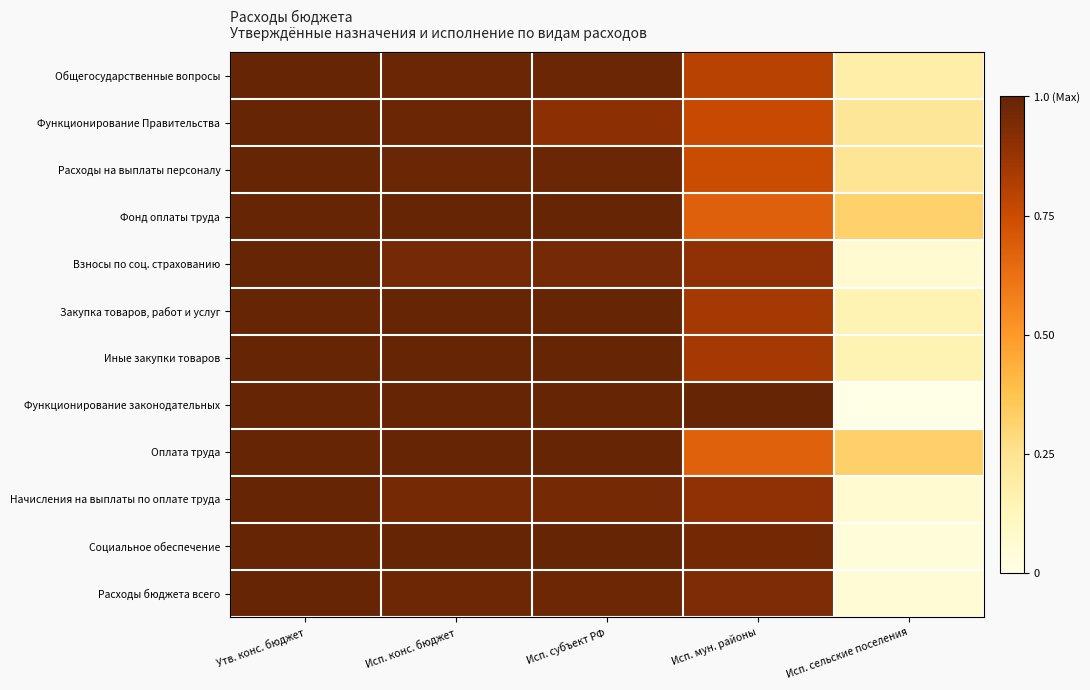

Which category has the highest value across all series?

Утв. конс. бюджет